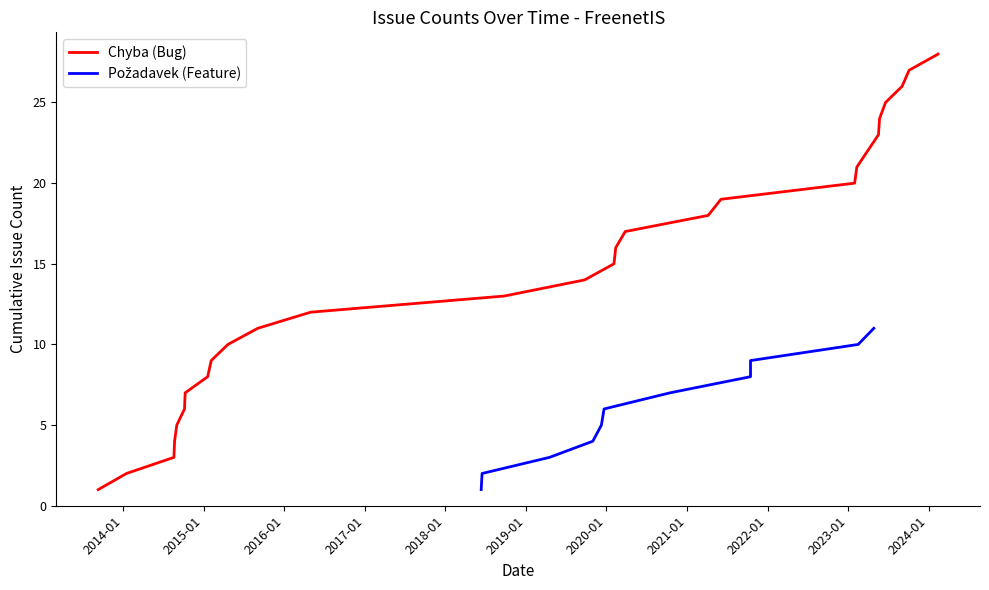

What is the maximum value for Chyba (Bug)?

28